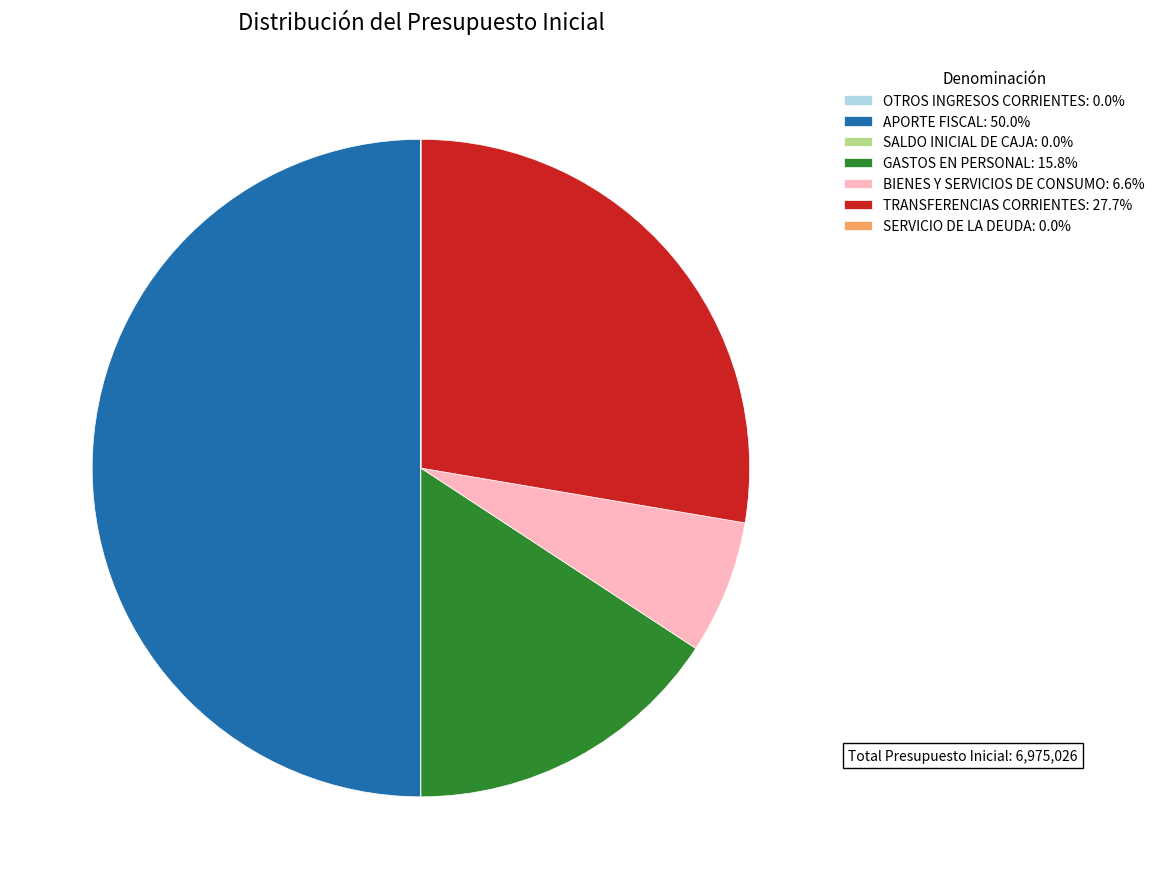

Is GASTOS EN PERSONAL: 15.8% the majority of the pie?

No